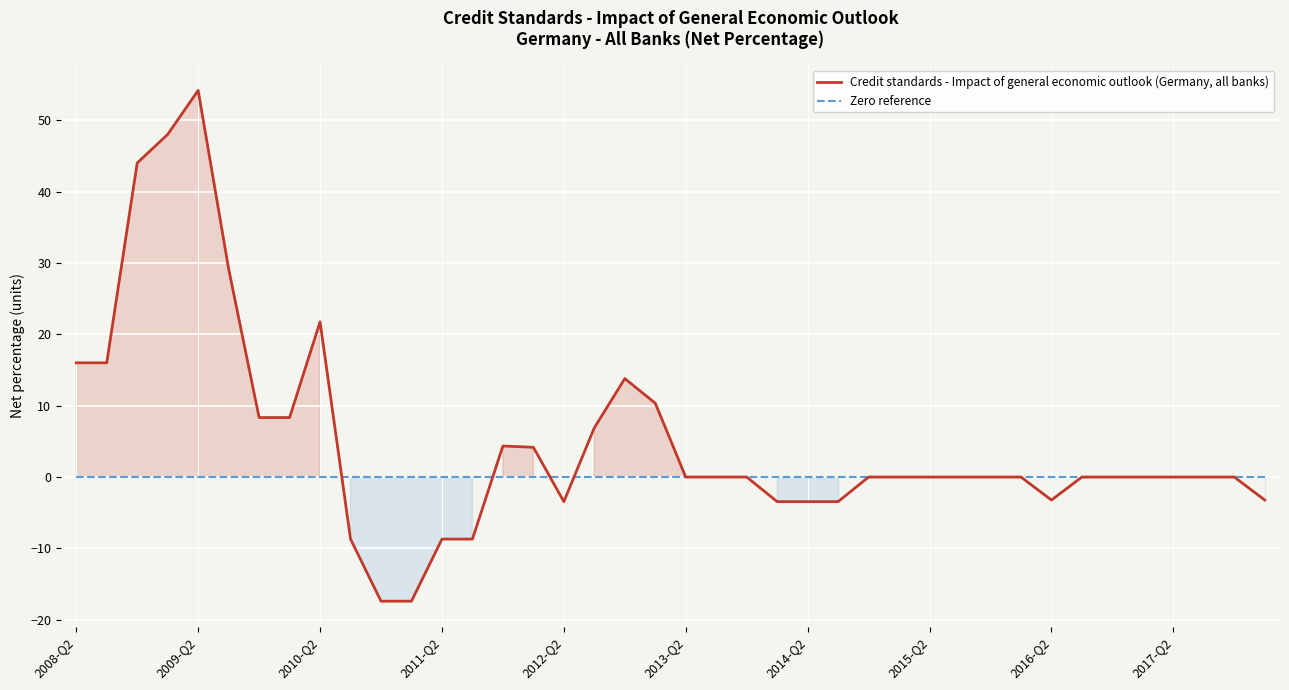

Rank the series by their average value, from highest to lowest.

Credit standards - Impact of general economic outlook (Germany, all banks), Zero reference